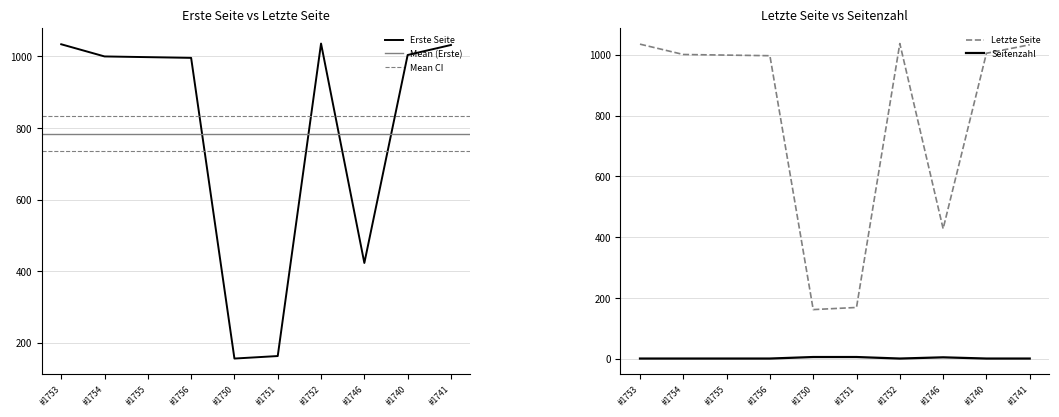

The value of Erste Seite at #1755 is 355. True or false?

False